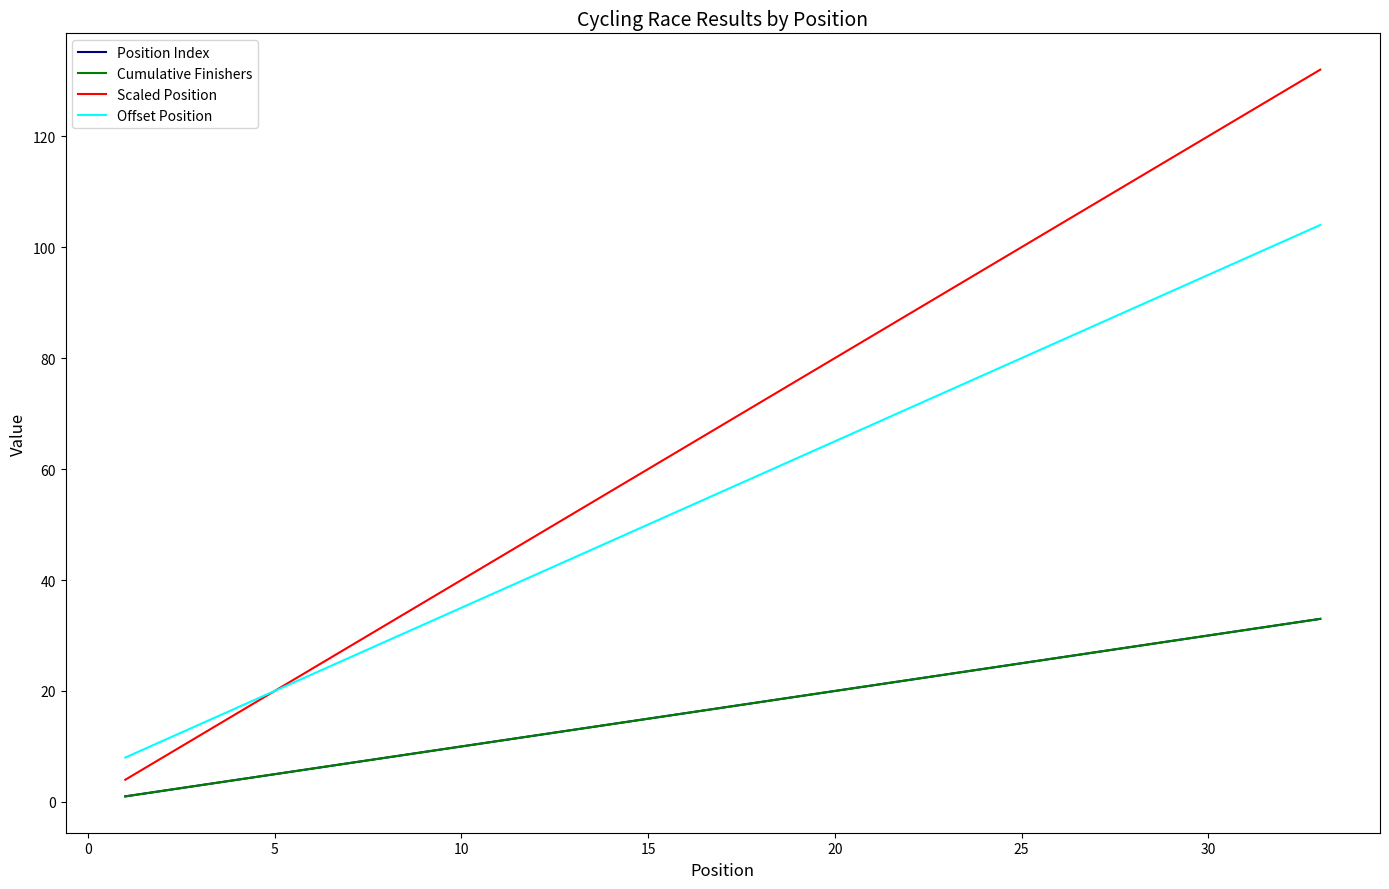

List the series in order of their peak value, lowest first.

Position Index, Cumulative Finishers, Offset Position, Scaled Position